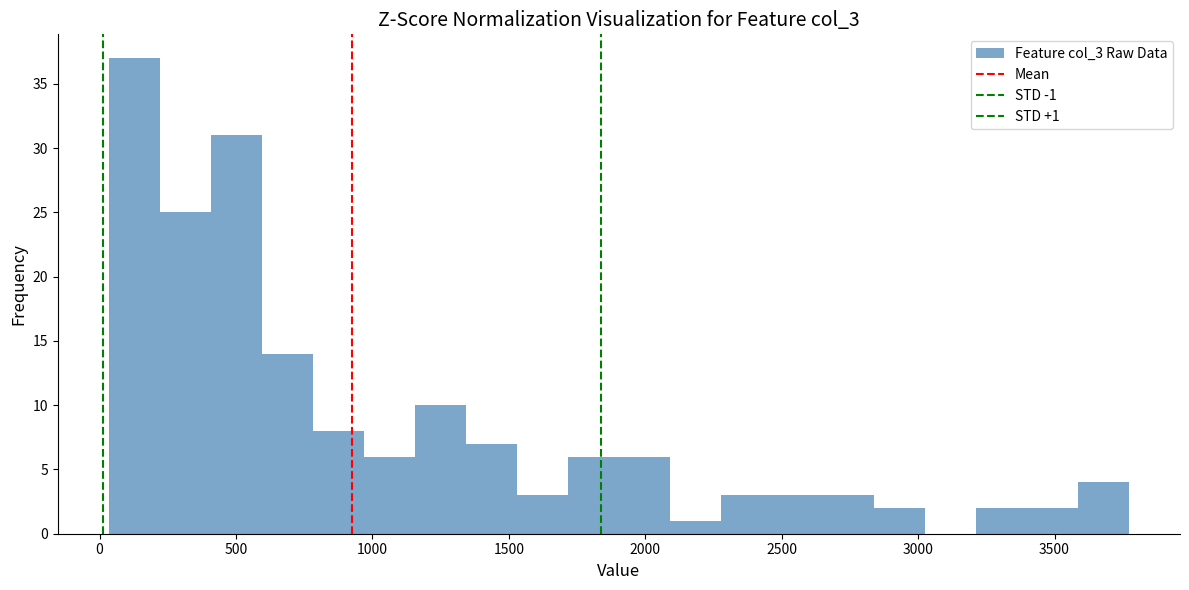

Around what value on the x-axis is the tallest bar? Give the approximate position of its centre, as read against the axis.

150